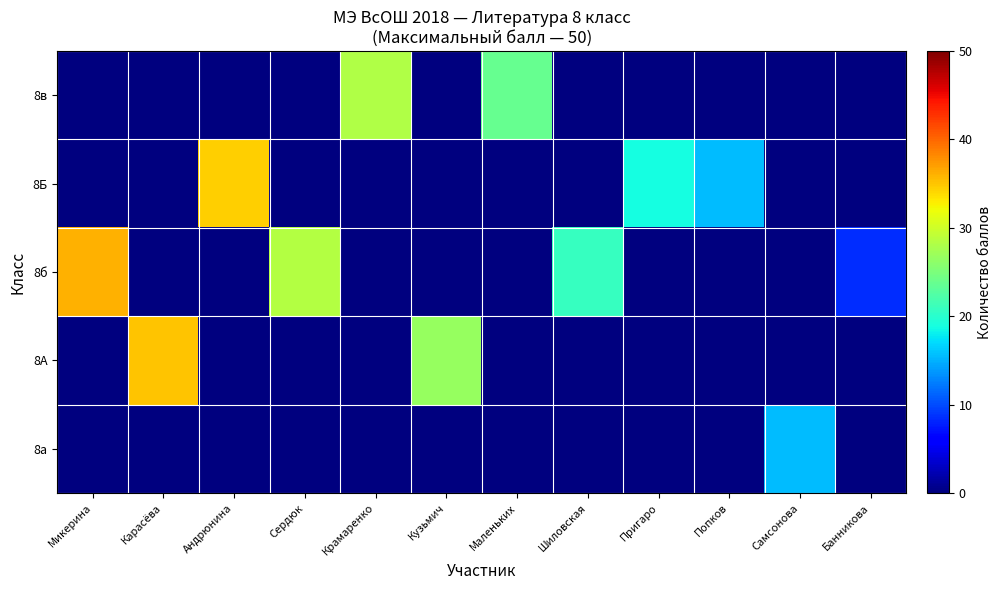

At which category is the sum across all series the highest?

Микерина